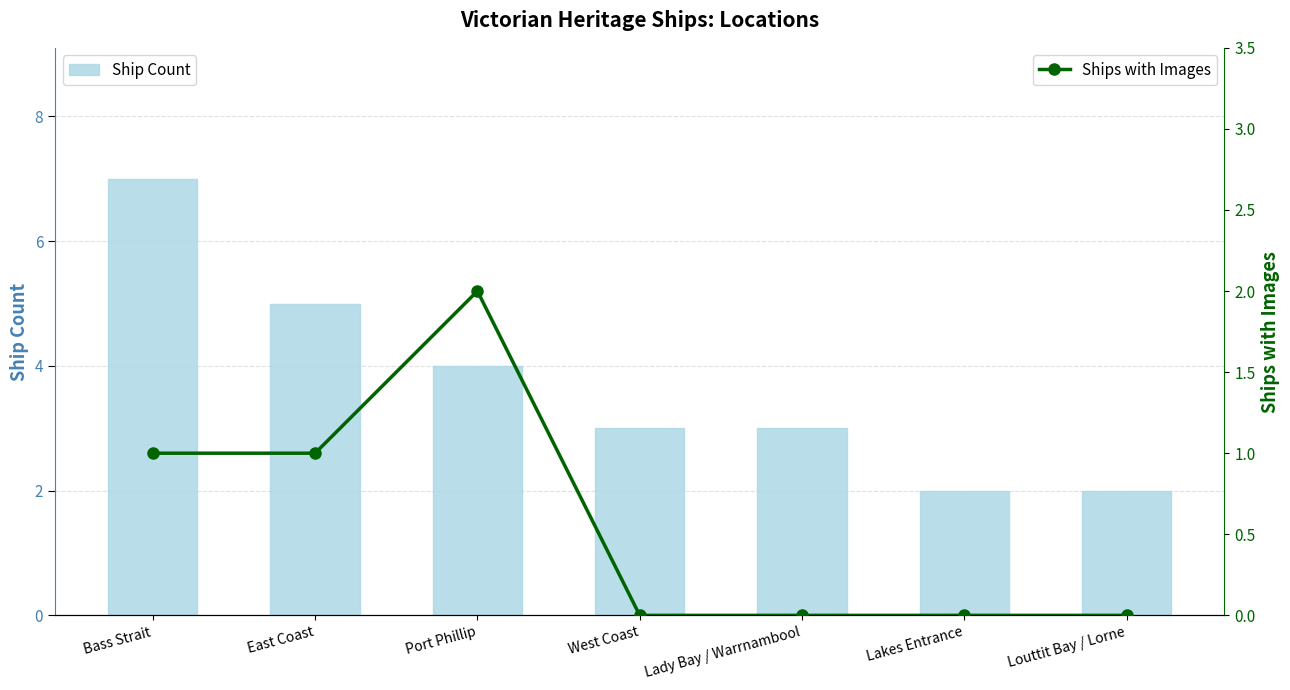

Rank the series by their maximum value, from lowest to highest.

Ships with Images, Ship Count